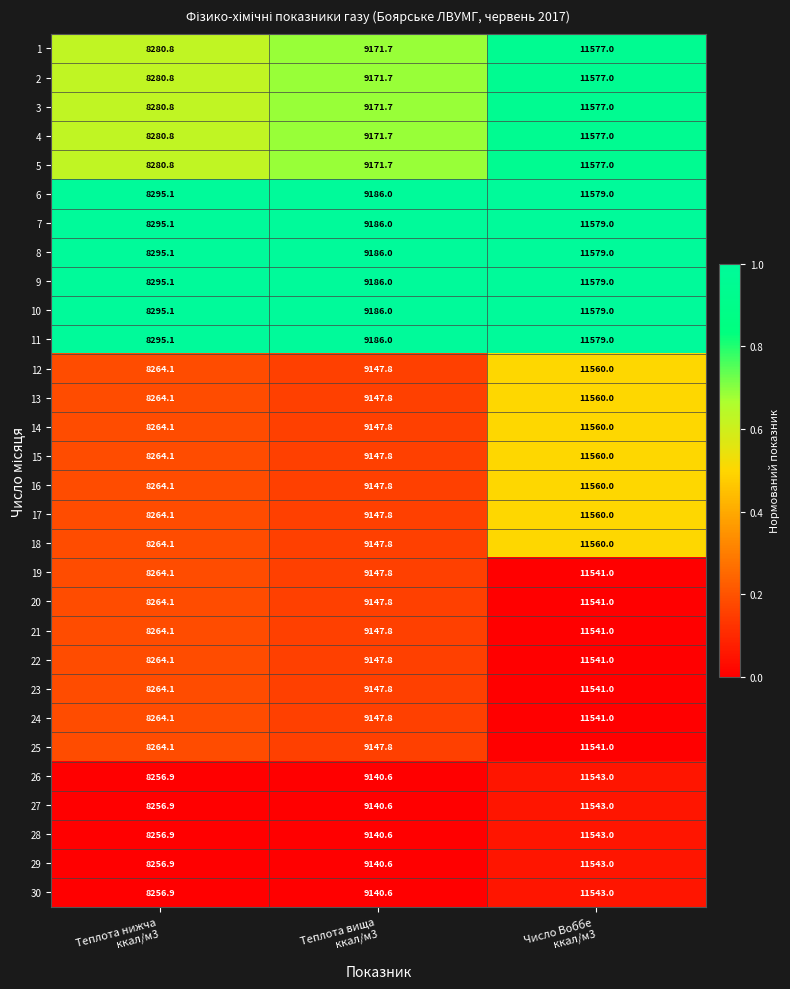

What is the sum of all 12 values?

28971.9